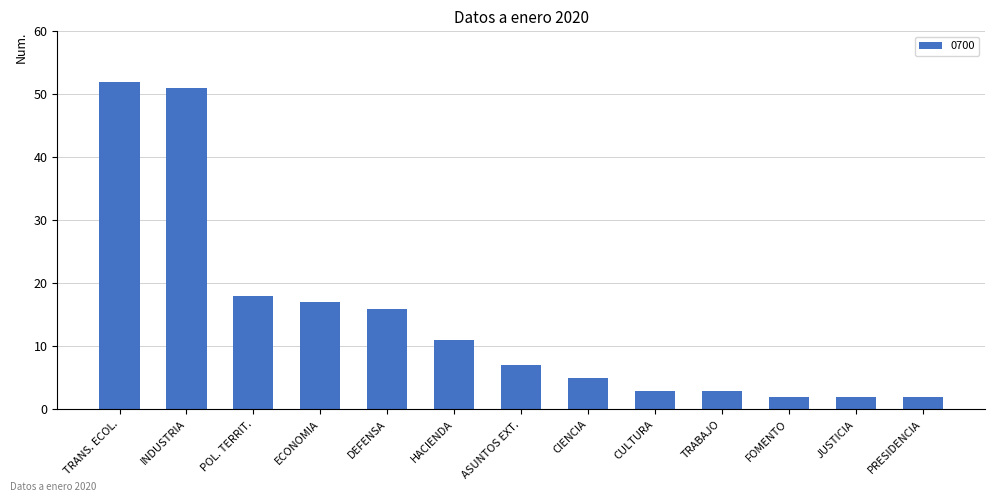

What is the difference between the values at POL. TERRIT. and PRESIDENCIA?

16